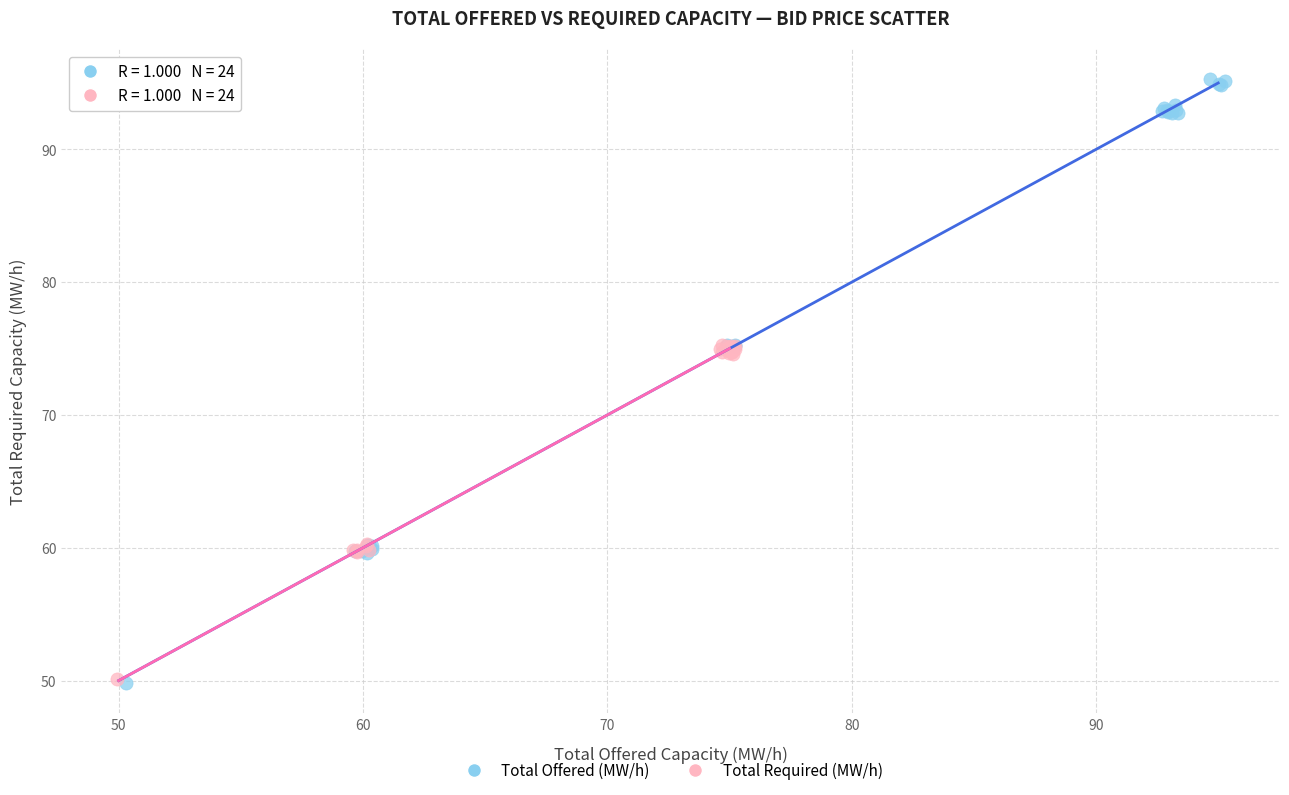

Which series reaches the maximum Y coordinate?

Total Offered (MW/h)